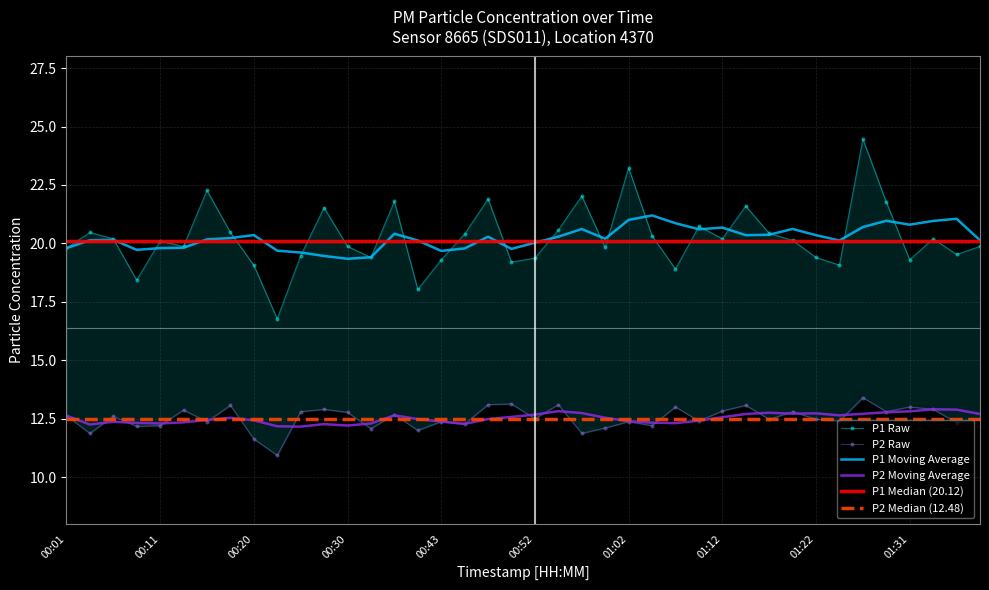

What is the minimum value shown in the chart?

10.9